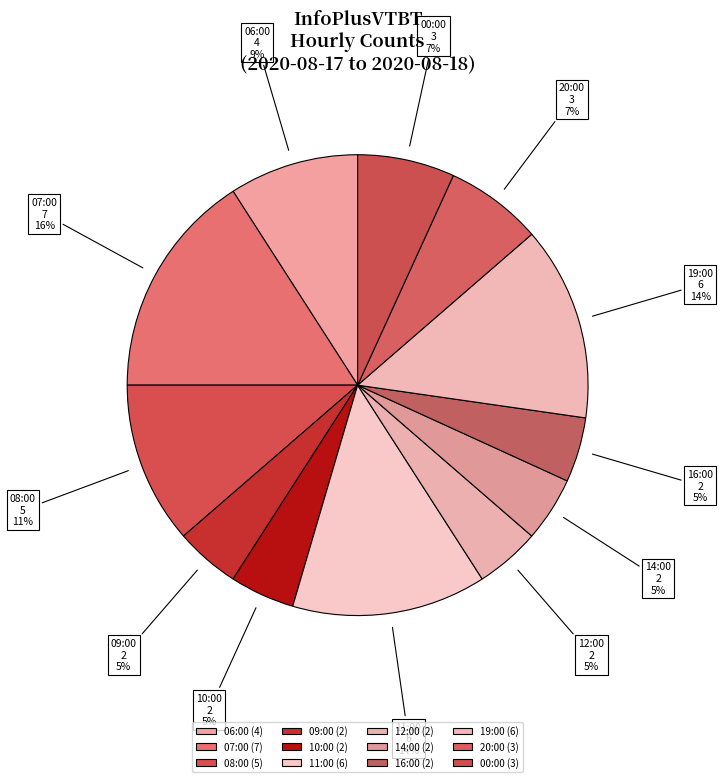

Combined, do 07:00 and 12:00 account for over 50%?

No